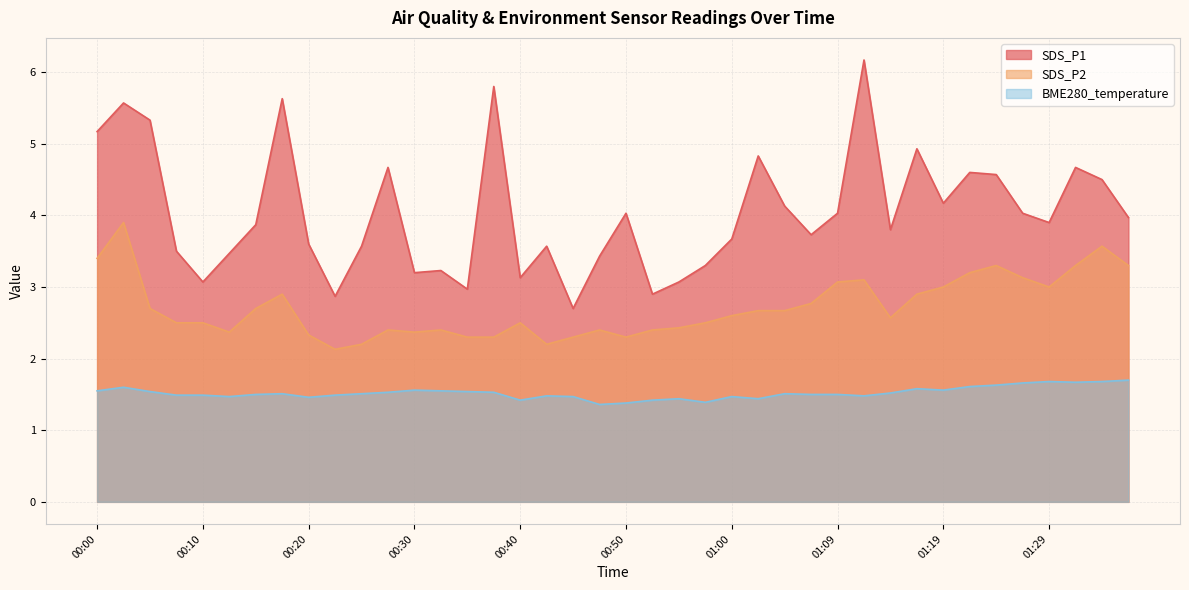

How many lines are shown in the chart?

3